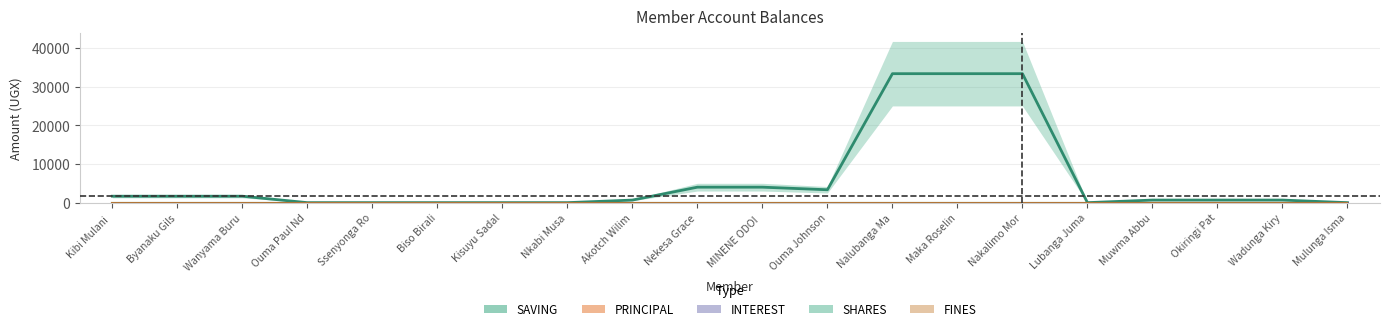

True or false: INTEREST has a value of 0.0 at Kibi Mulani .

True